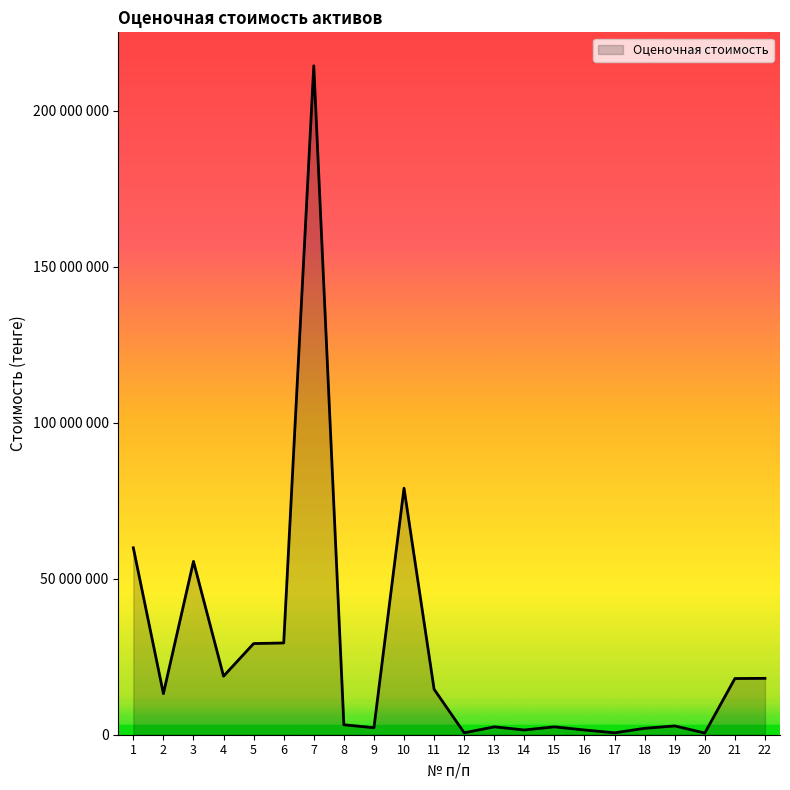

Rank the categories by value from lowest to highest.

20, 12, 17, 16, 14, 18, 9, 13, 15, 19, 8, 2, 11, 21, 22, 4, 5, 6, 3, 1, 10, 7